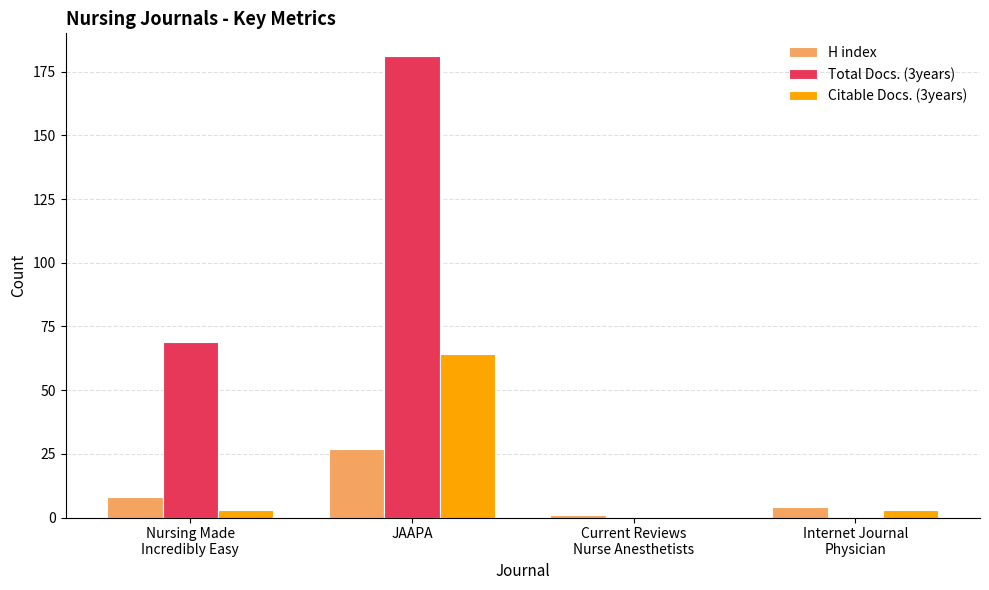

What is the maximum value for Citable Docs. (3years)?

64